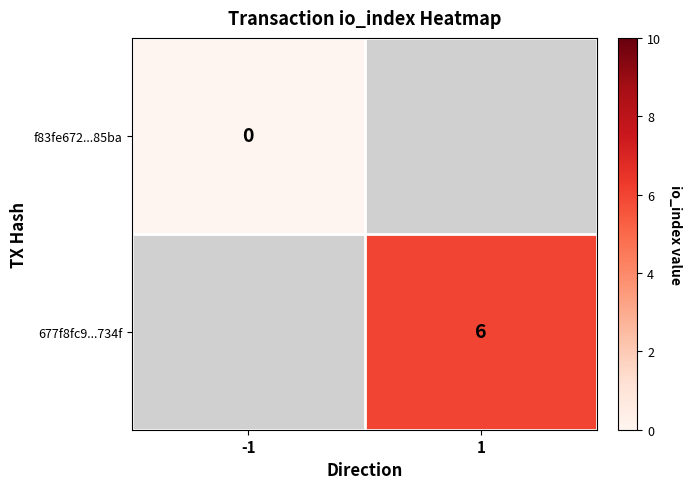

Which category has the highest value in the 677f8fc9...734f series?

-1